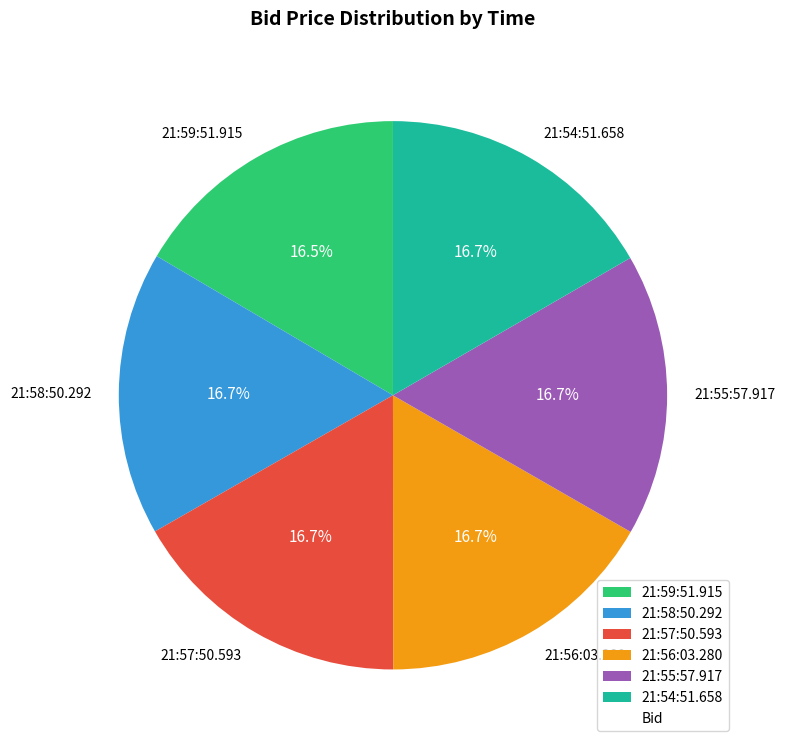

What is the ratio of the value at 21:58:50.292 to the value at 21:56:03.280?

1.0